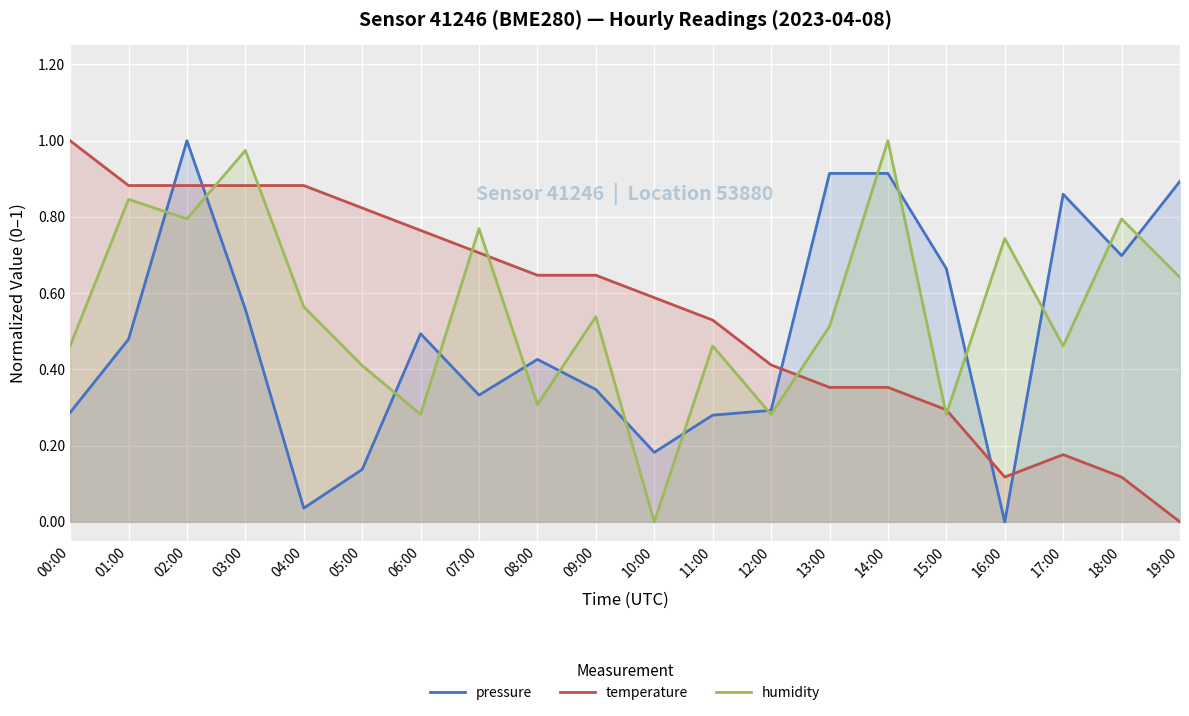

What are all the series names shown in the legend?

pressure, temperature, humidity